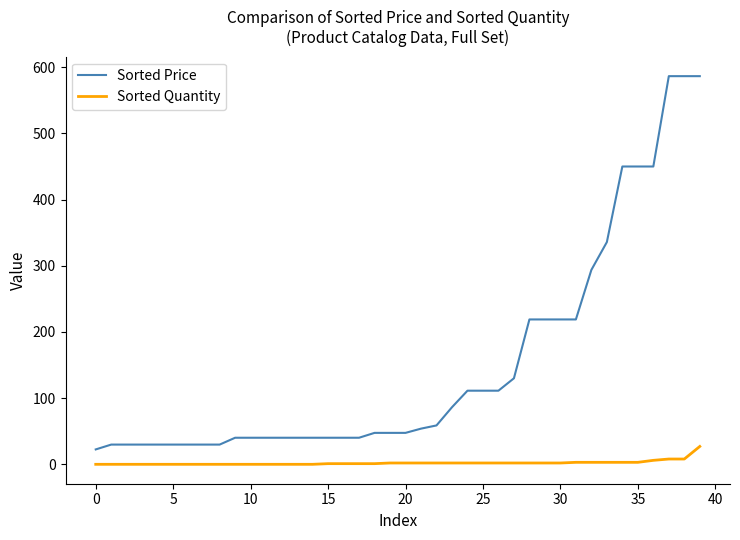

Which series has the largest total across all categories?

Sorted Price